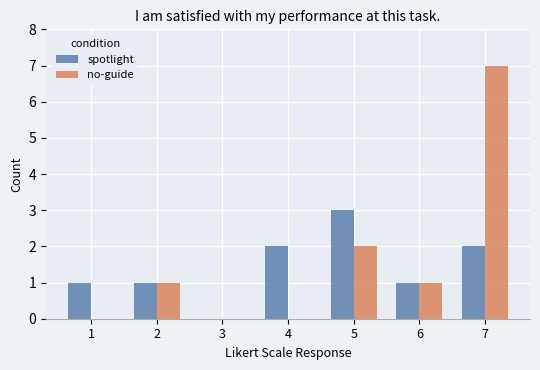

The value of no-guide at 4 is 0. True or false?

True